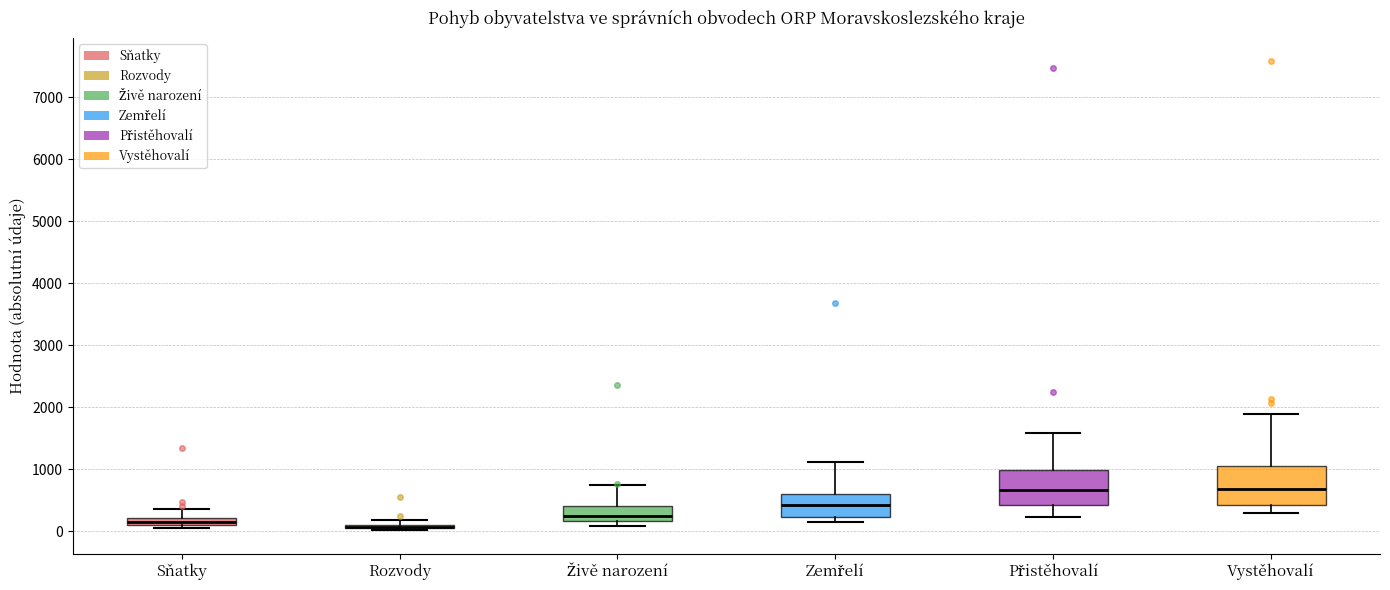

Where does the lower whisker of the box for Přistěhovalí end on the y-axis? The values are not printed on the chart, so give them approximately, as read against the axis.

200